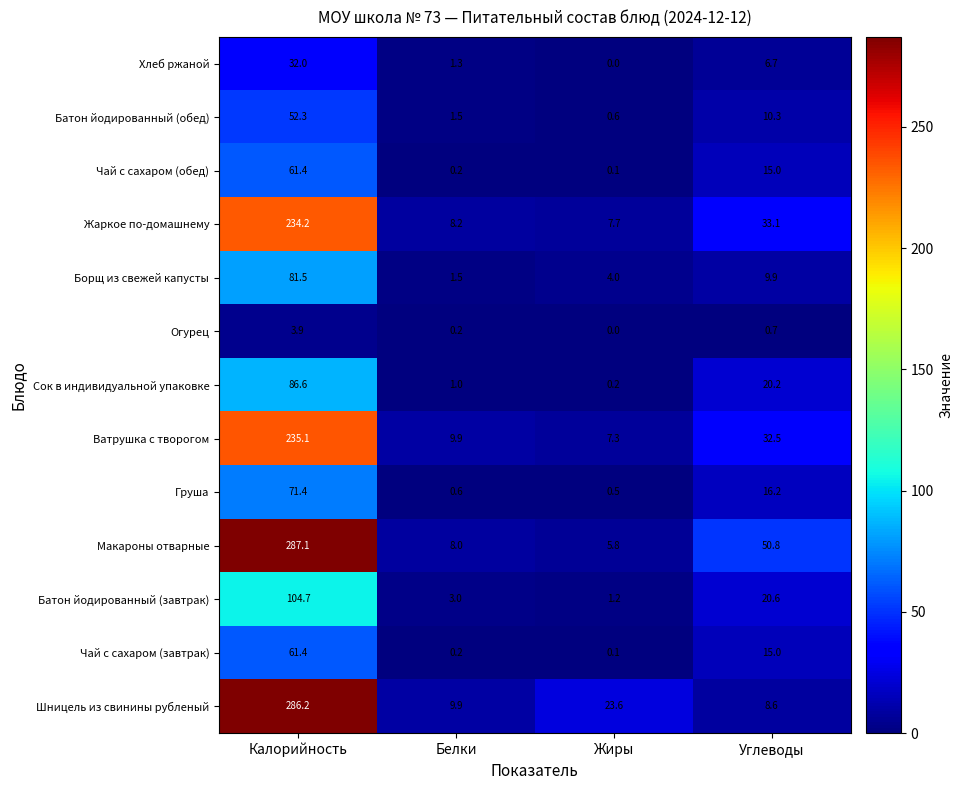

True or false: Чай с сахаром (обед) has a value of 98.4 at Калорийность.

False